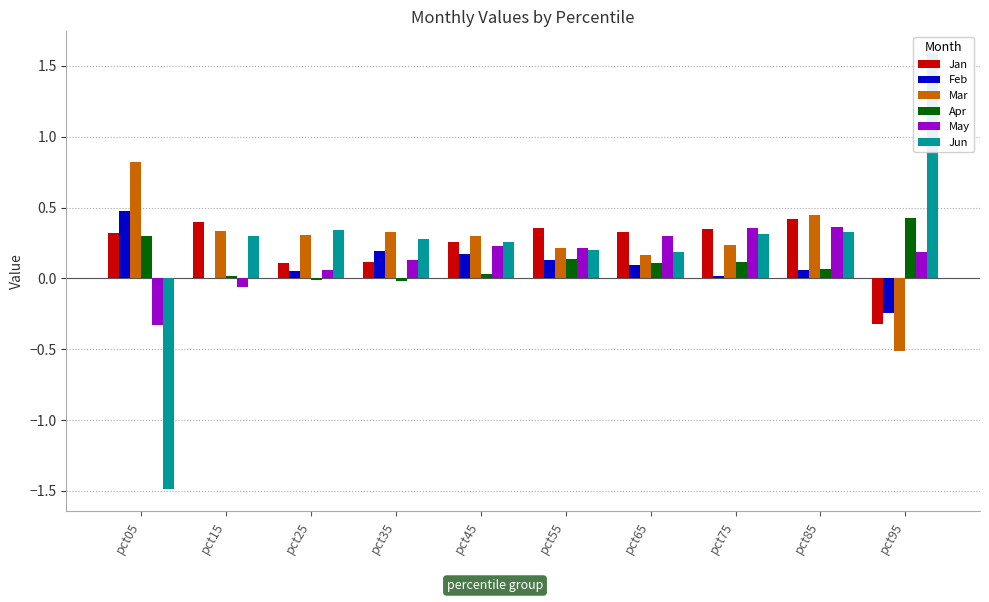

How many values in the Apr series exceed 0?

8